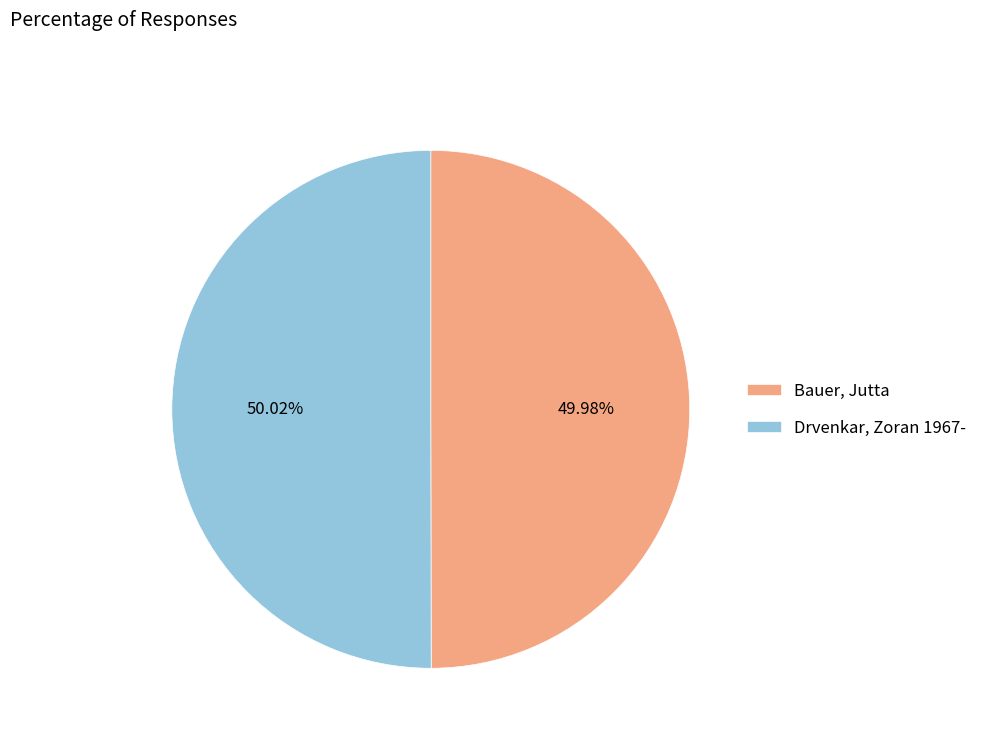

What is the ratio of the value at Drvenkar, Zoran 1967- to the value at Bauer, Jutta?

1.0